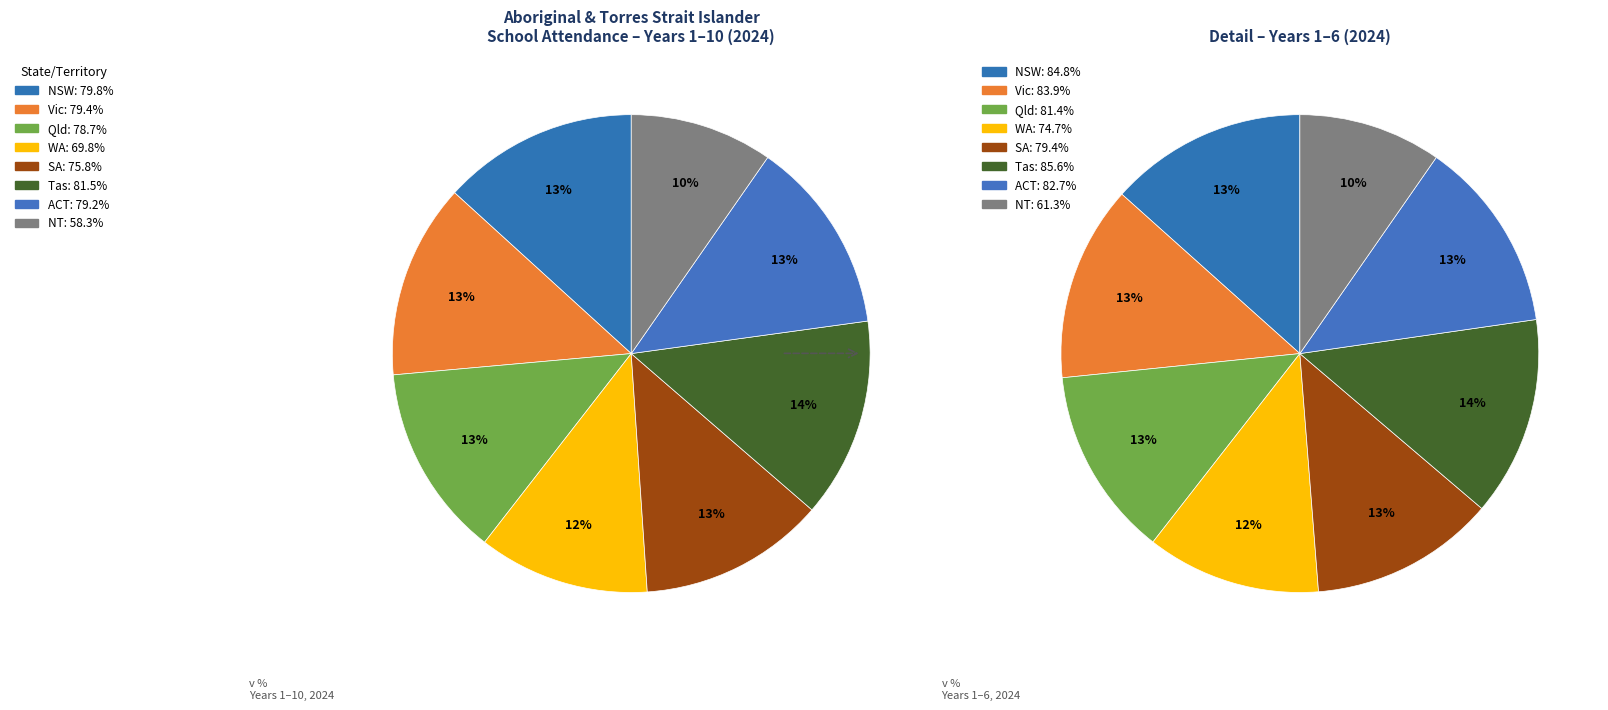

What percentage is the WA slice, to the nearest percent?

12%